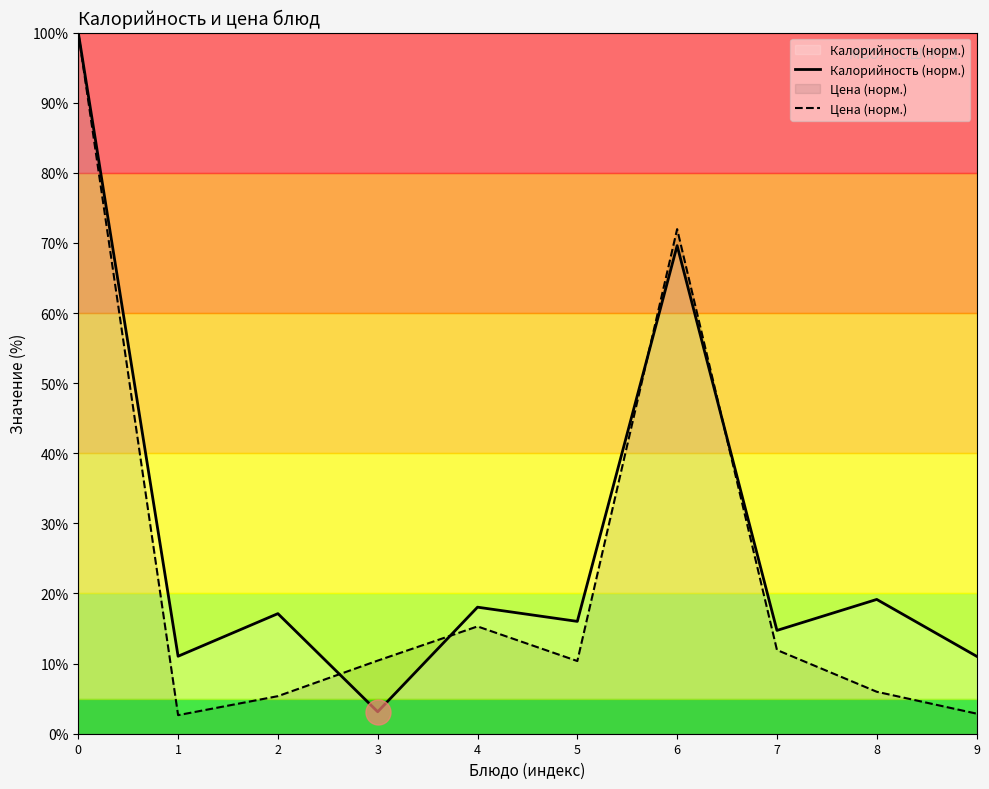

Is it true that Калорийность (норм.) equals 11.0 at 1?

True